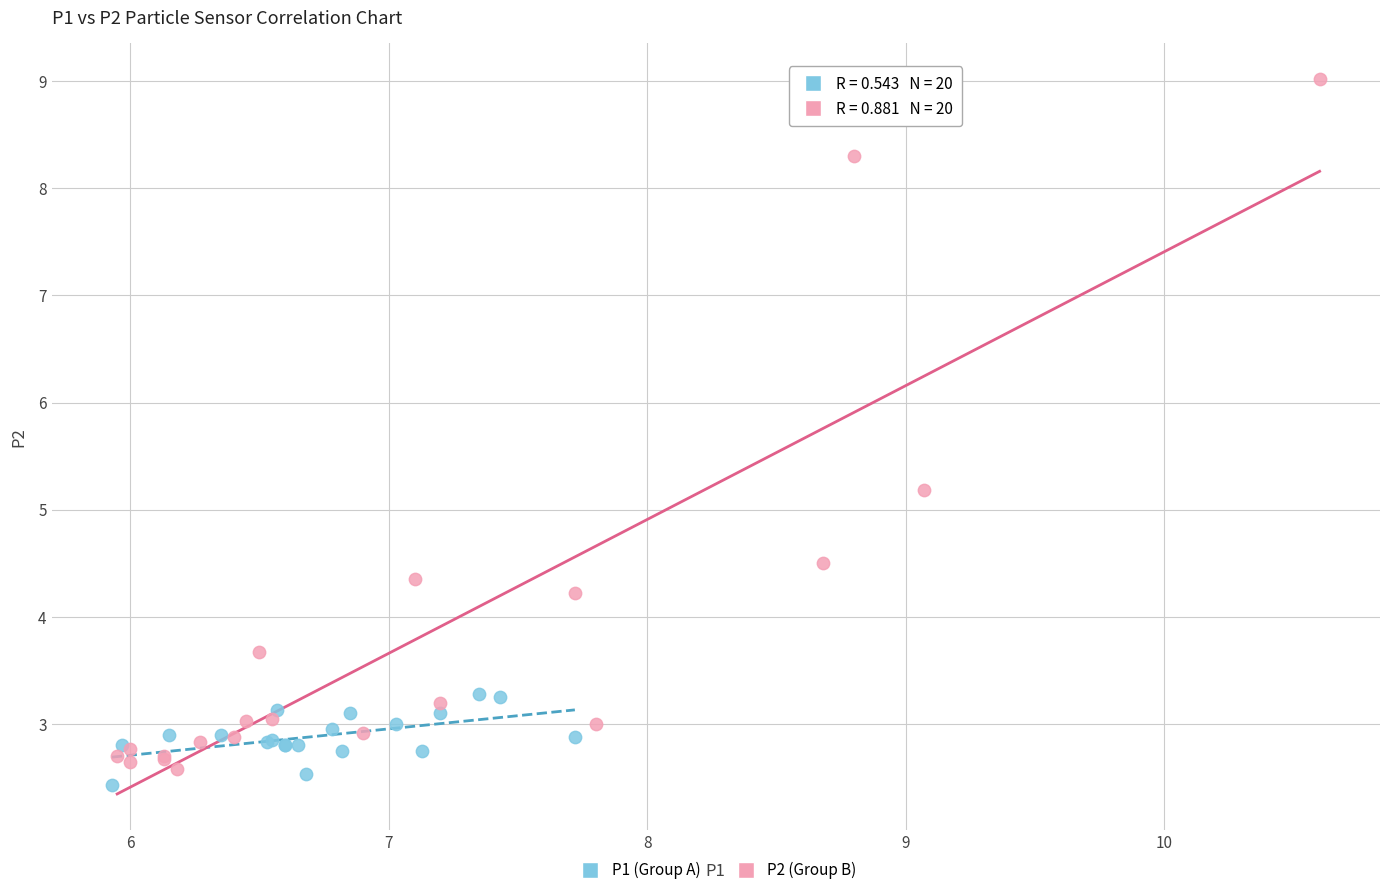

Which series has the largest Y range (max minus min)?

P2 (Group B)